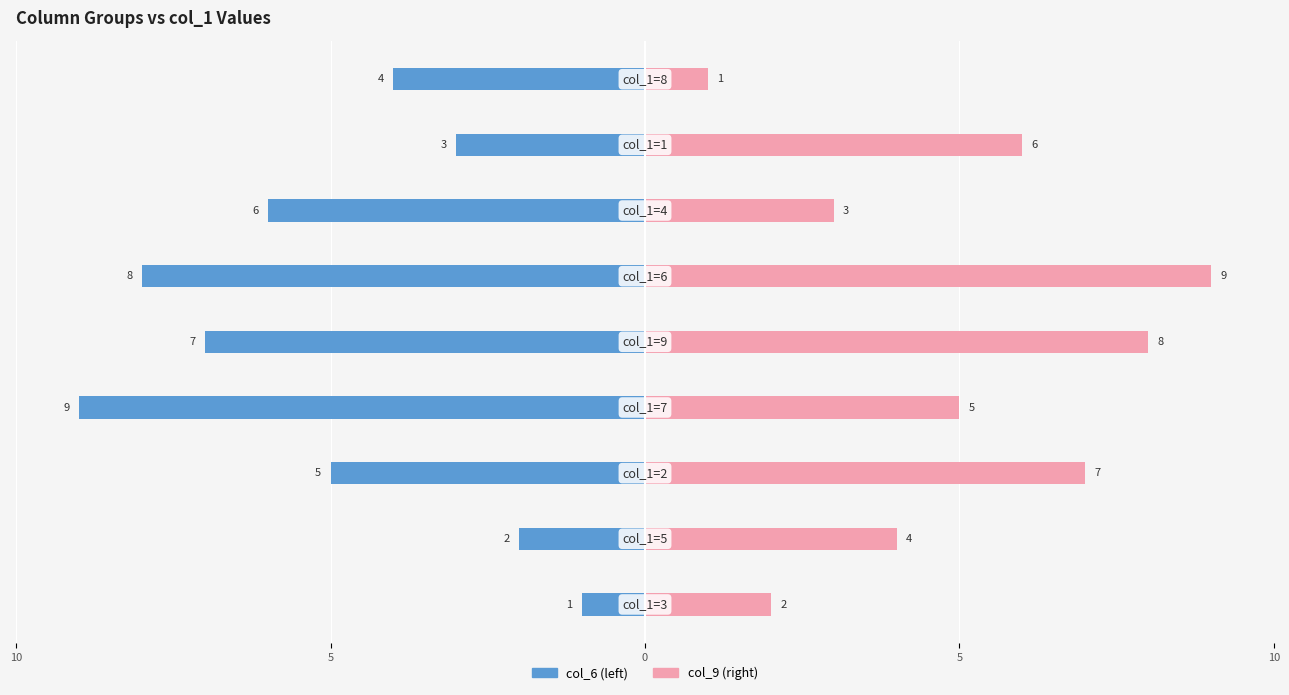

The col_6 series shows -2 at 8. True or false?

False